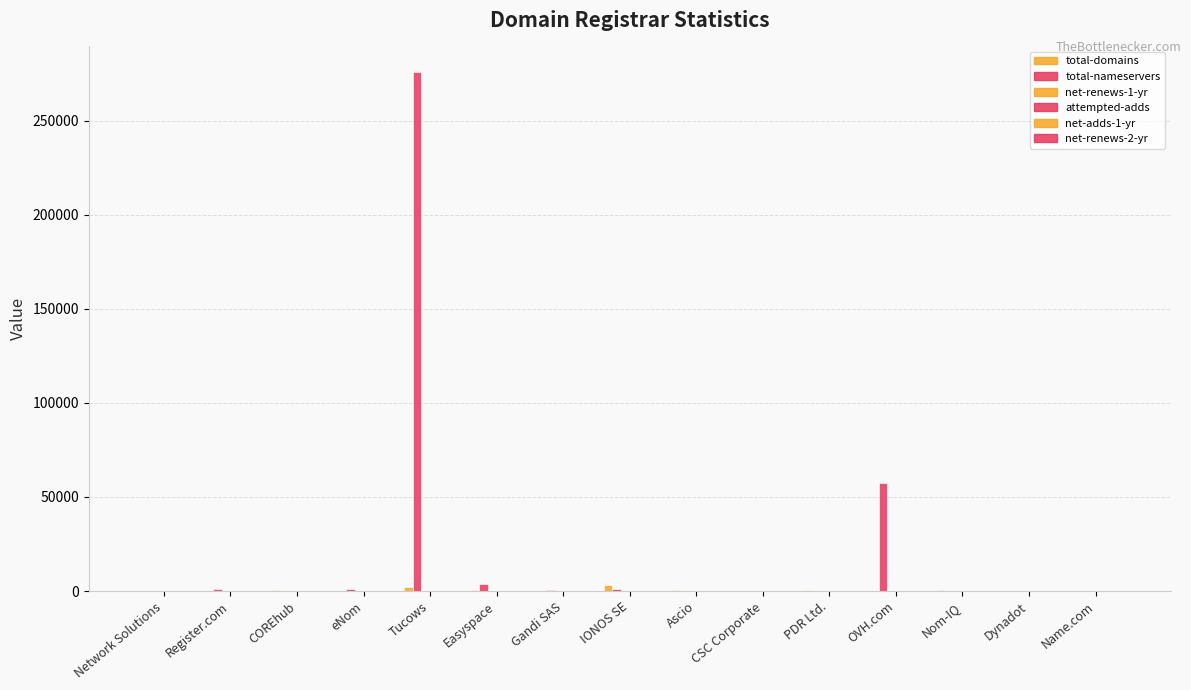

How many distinct data groups are displayed?

6